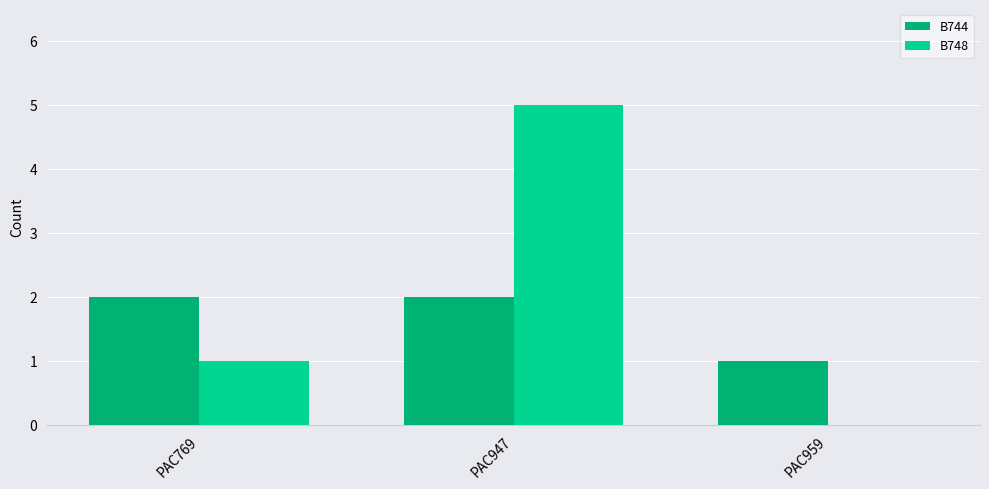

True or false: B744 has a value of 1 at PAC947.

False